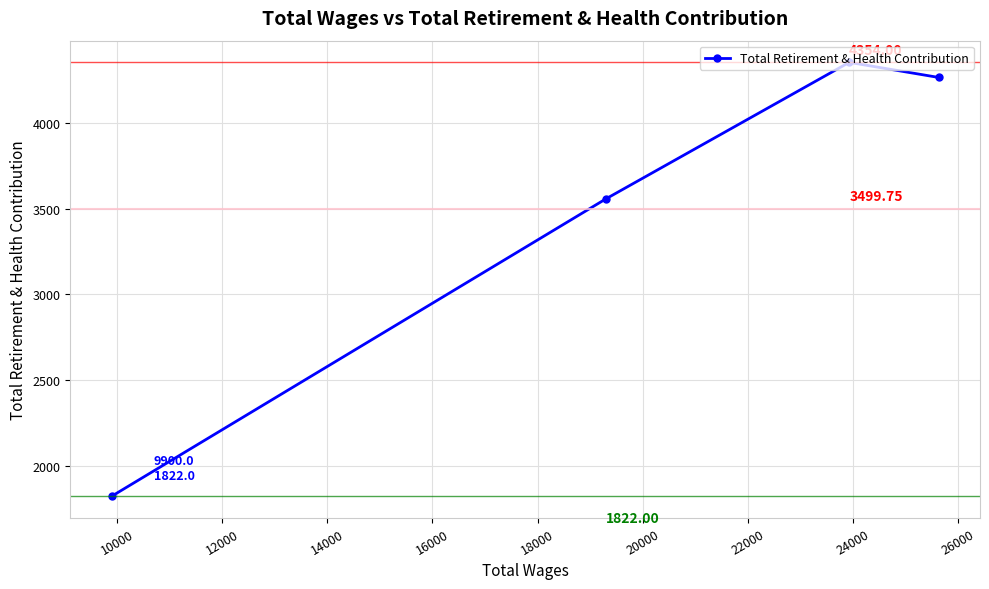

What is the difference between the maximum and second lowest values?

797